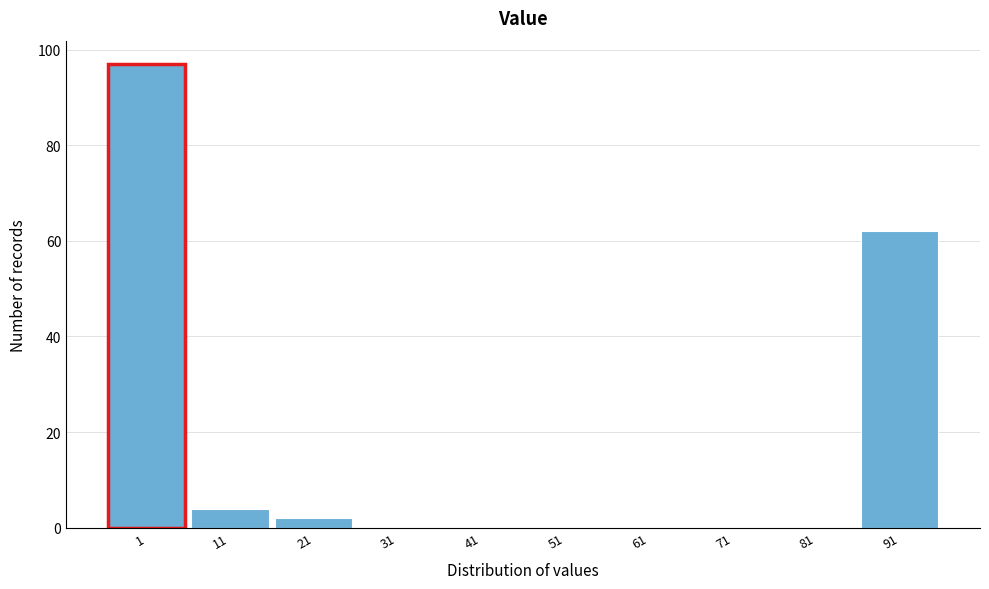

Reading right to left, what are all the values shown in this chart?

91=62	81=0	71=0	61=0	51=0	41=0	31=0	21=2	11=4	1=97